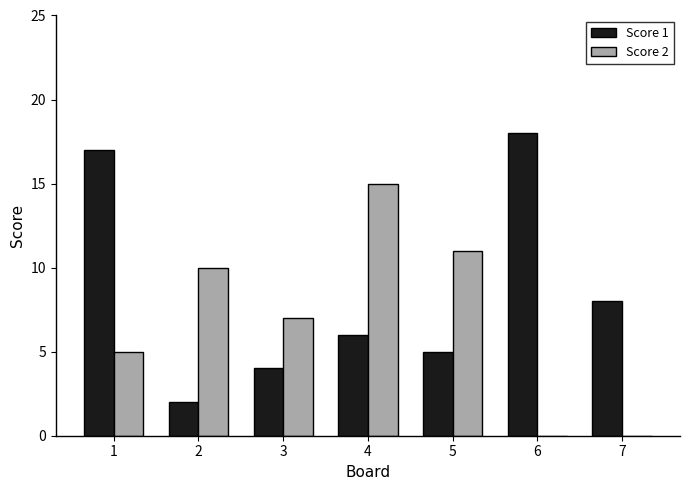

Between 1 and 3, which series saw the biggest shift?

Score 1